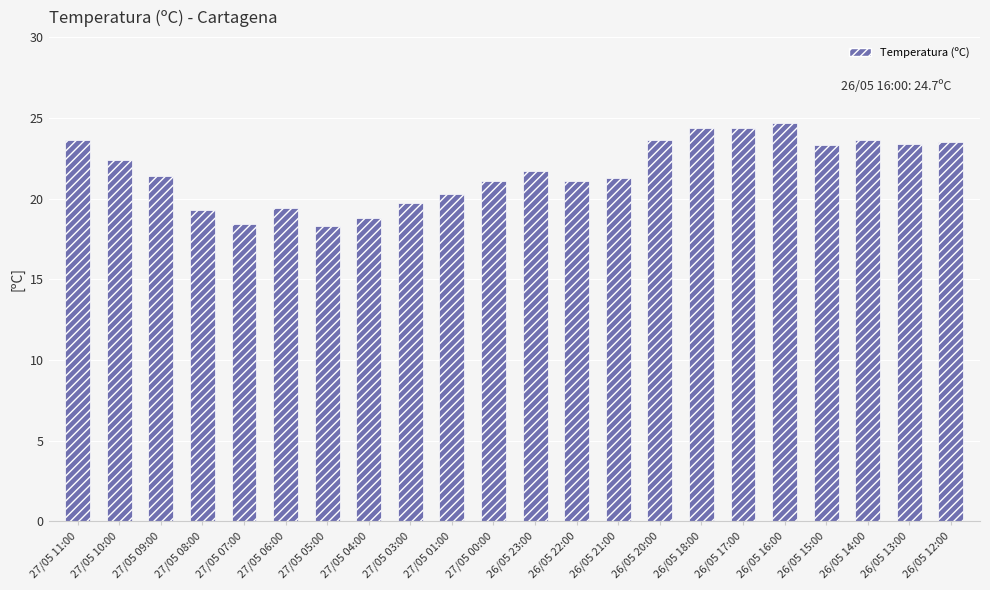

What is the average value?

21.7